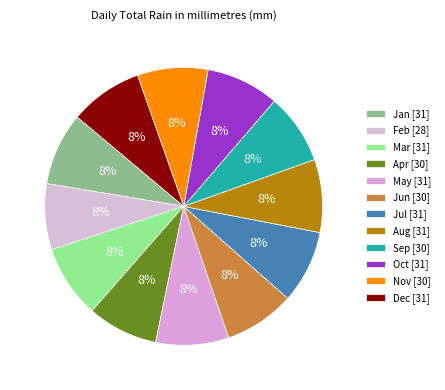

What percentage is the Nov slice, to the nearest percent?

8%